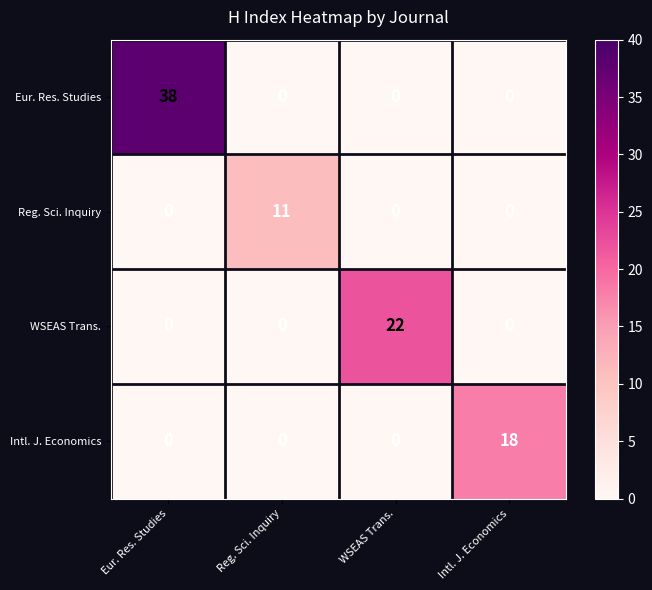

Rank the series by their maximum value, from lowest to highest.

Reg. Sci. Inquiry, Intl. J. Economics, WSEAS Trans., Eur. Res. Studies